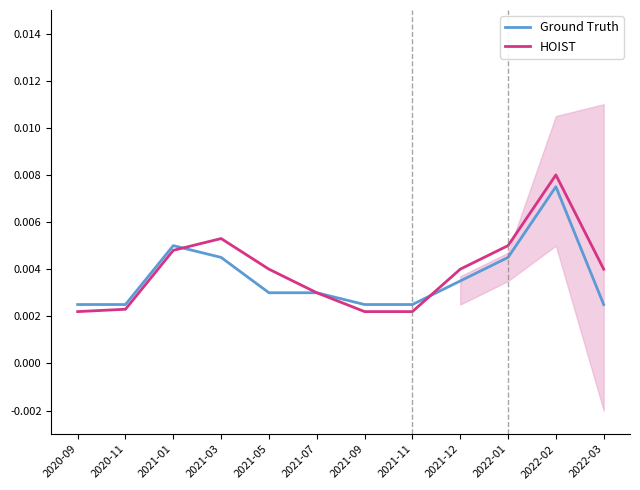

After their last crossing, which series has the higher values: Ground Truth or HOIST?

HOIST